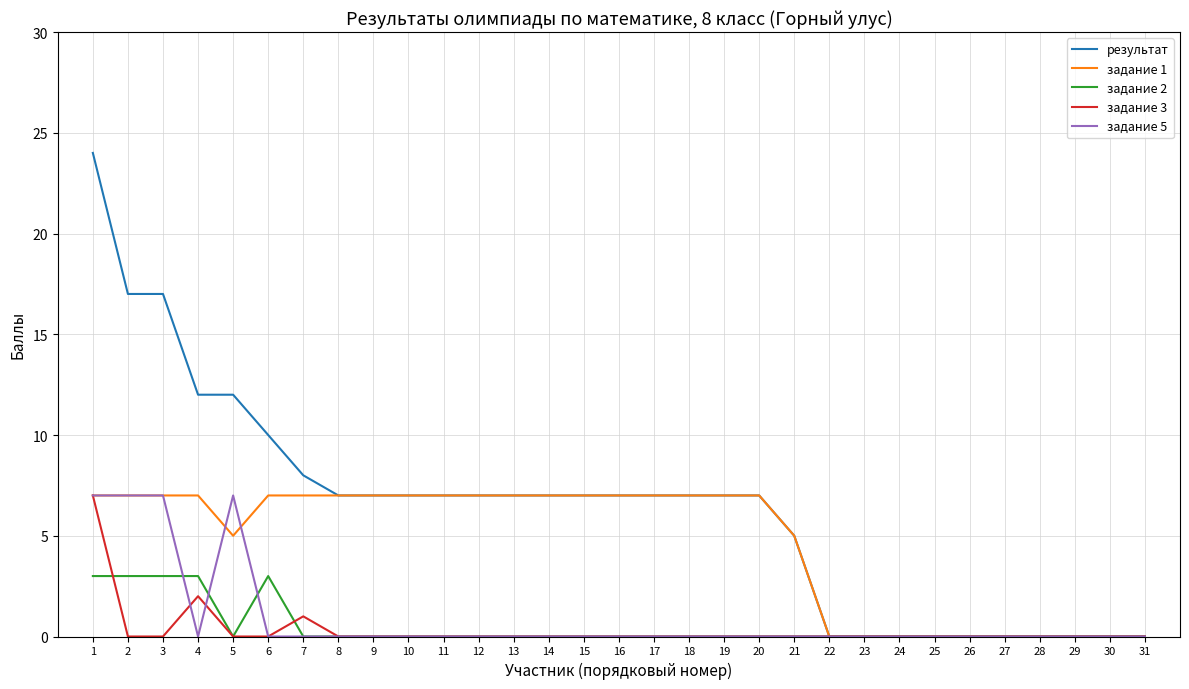

Which series has the largest total across all categories?

результат